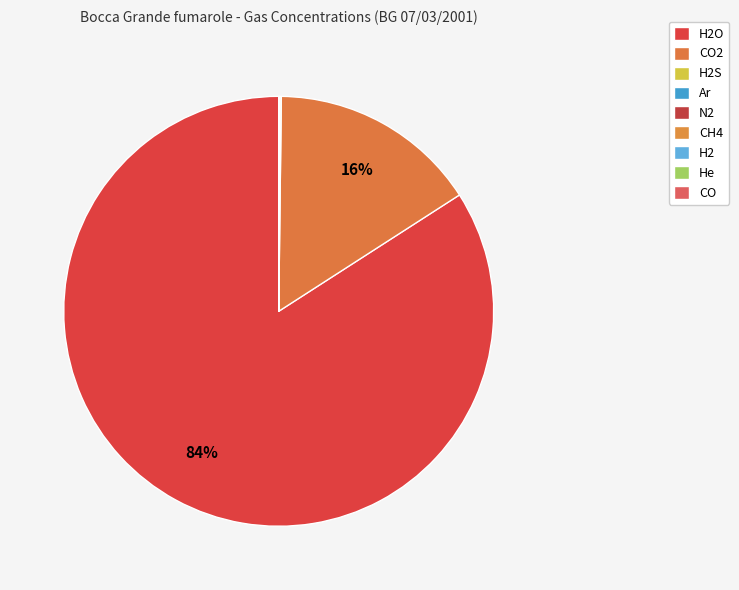

What is the largest slice in the pie chart?

H2O